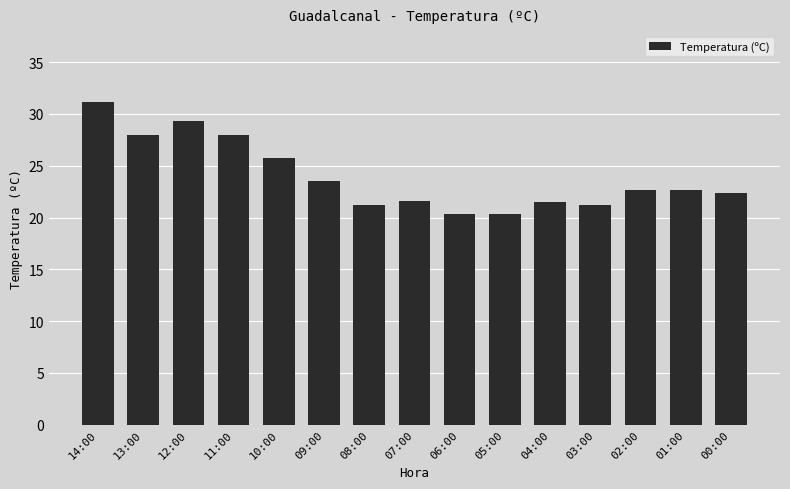

How many categories are shown in the chart?

15